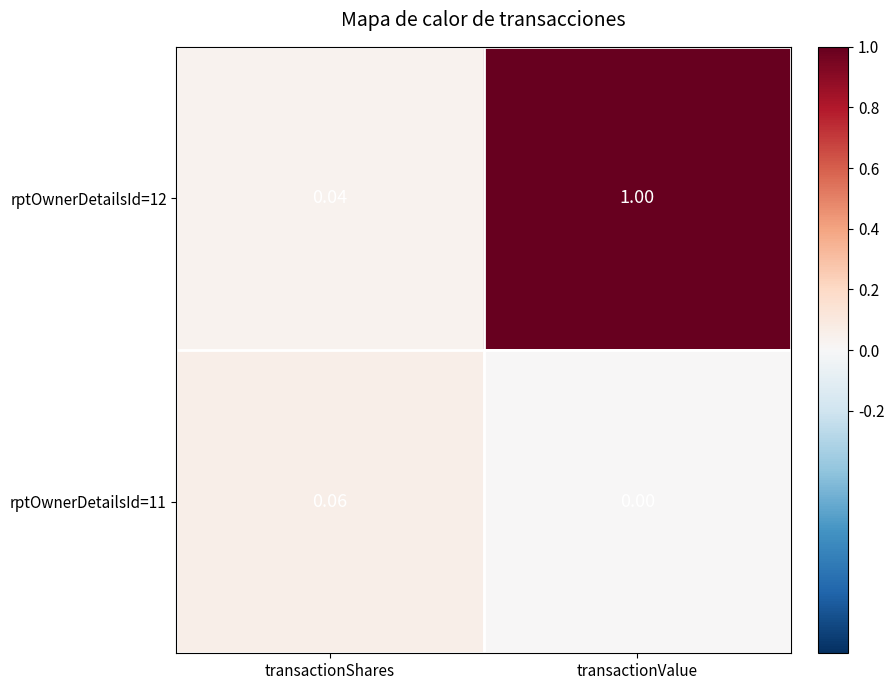

Which series has the largest total across all categories?

rptOwnerDetailsId=12